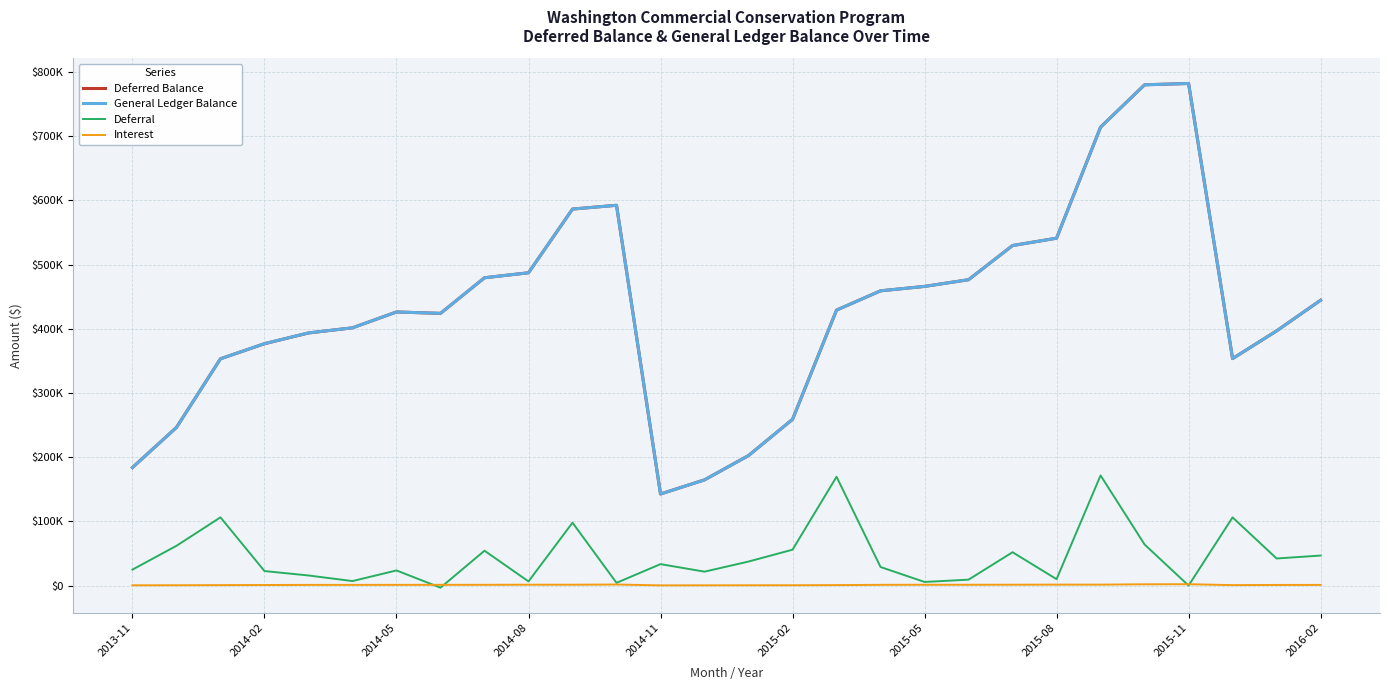

What are all the series names shown in the legend?

Deferred Balance, General Ledger Balance, Deferral, Interest